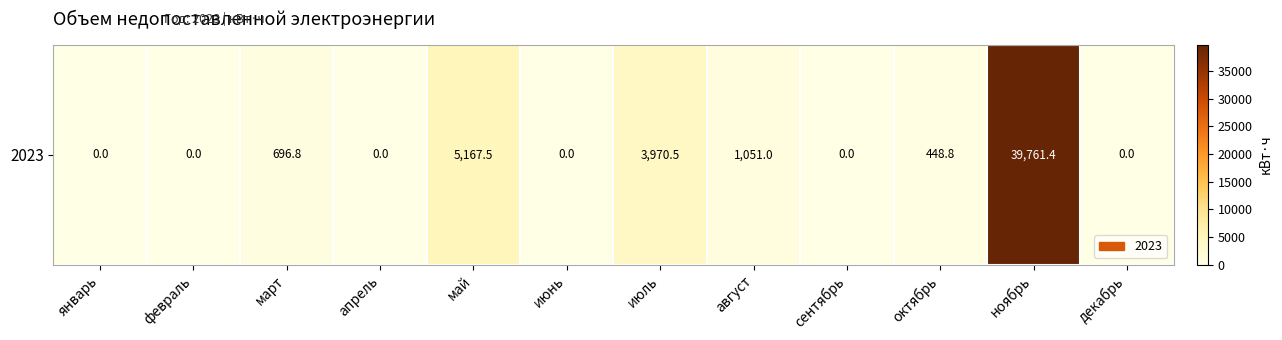

Which has a higher value, октябрь or апрель?

октябрь